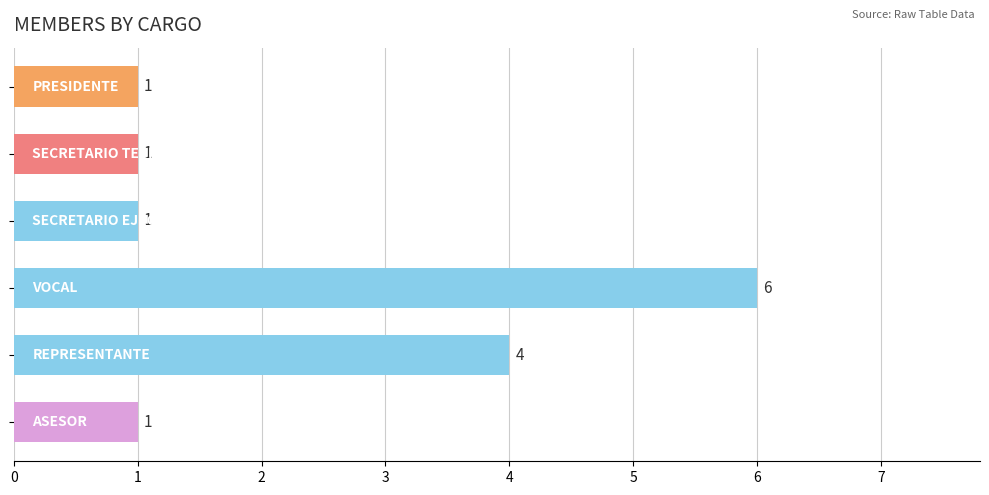

What is the difference between the second highest and second lowest values?

3